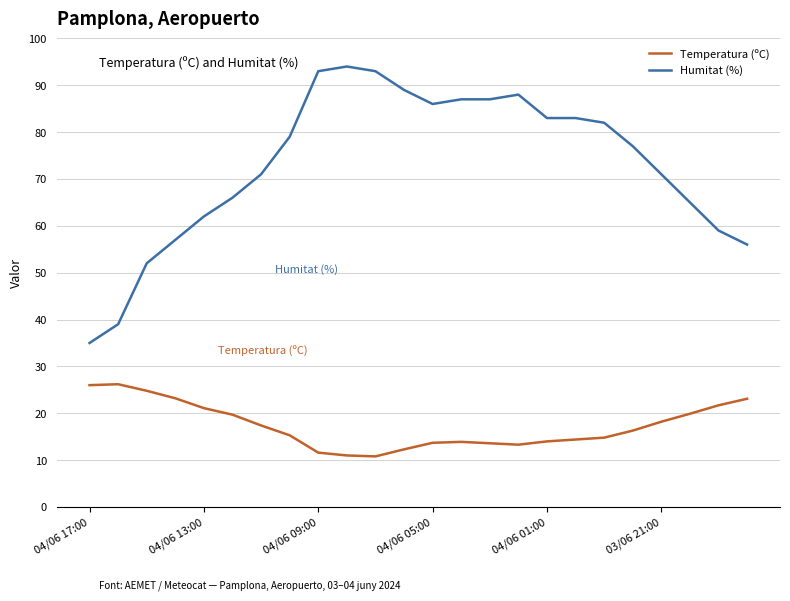

Which series has the largest total across all categories?

Humitat (%)